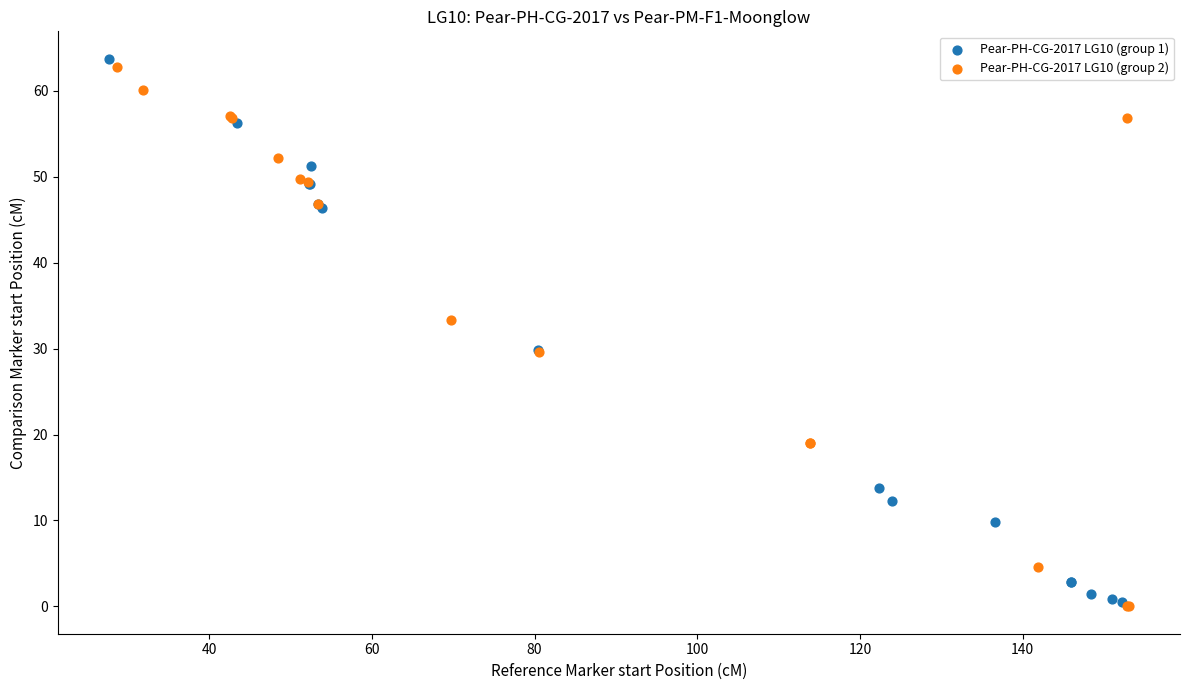

What are all the series names shown in the legend?

Pear-PH-CG-2017 LG10 (group 1), Pear-PH-CG-2017 LG10 (group 2)